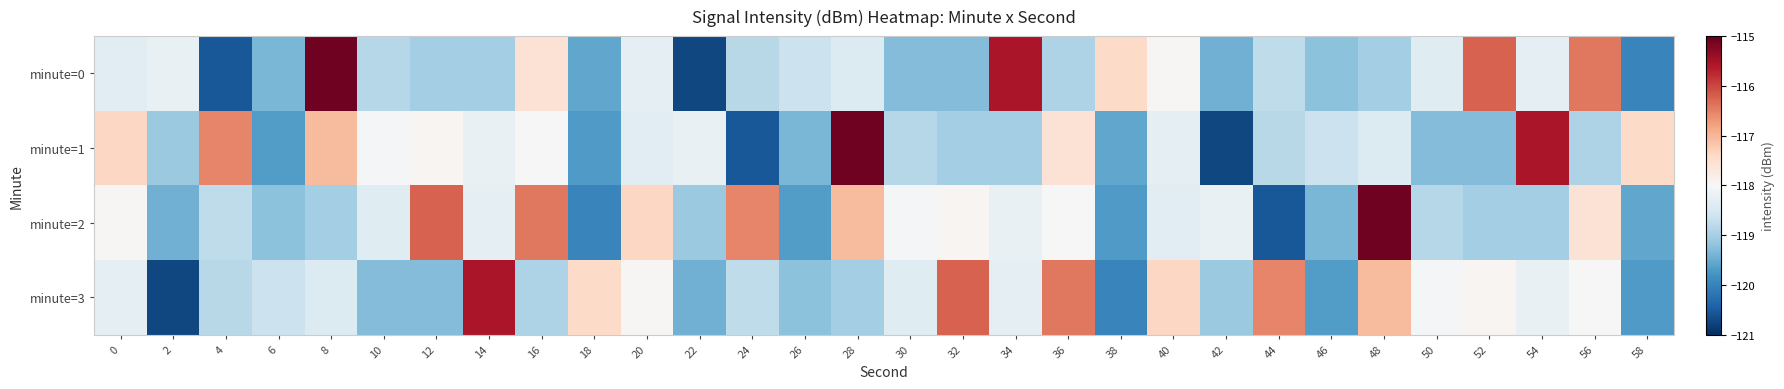

At 56, list the series in order from largest to smallest.

minute=0, minute=2, minute=3, minute=1